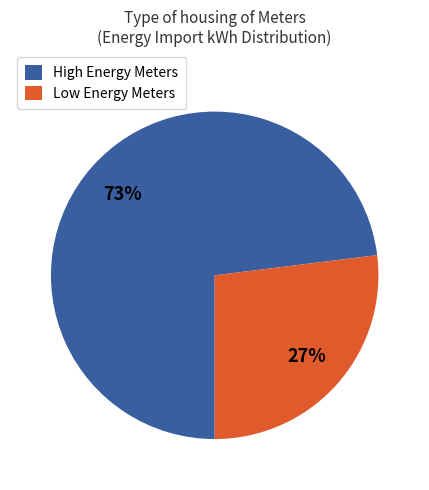

To the nearest percent, what is the average slice percentage?

50%